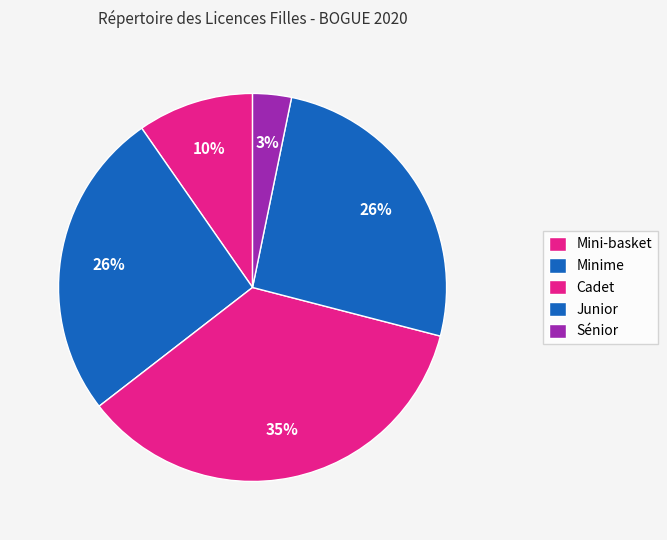

How many segments does this pie chart have?

5